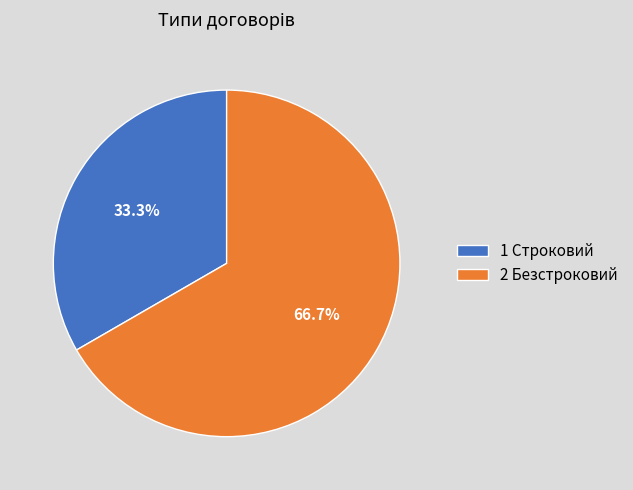

Which has a higher value, 1 Строковий or 2 Безстроковий?

2 Безстроковий